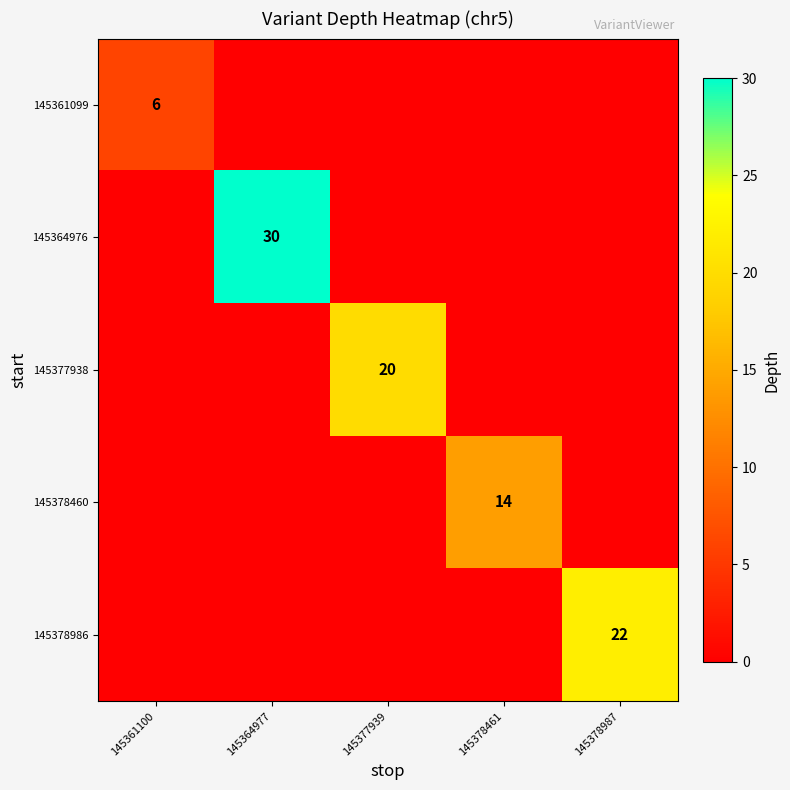

The 145361099 series shows 9 at 145361100. True or false?

False